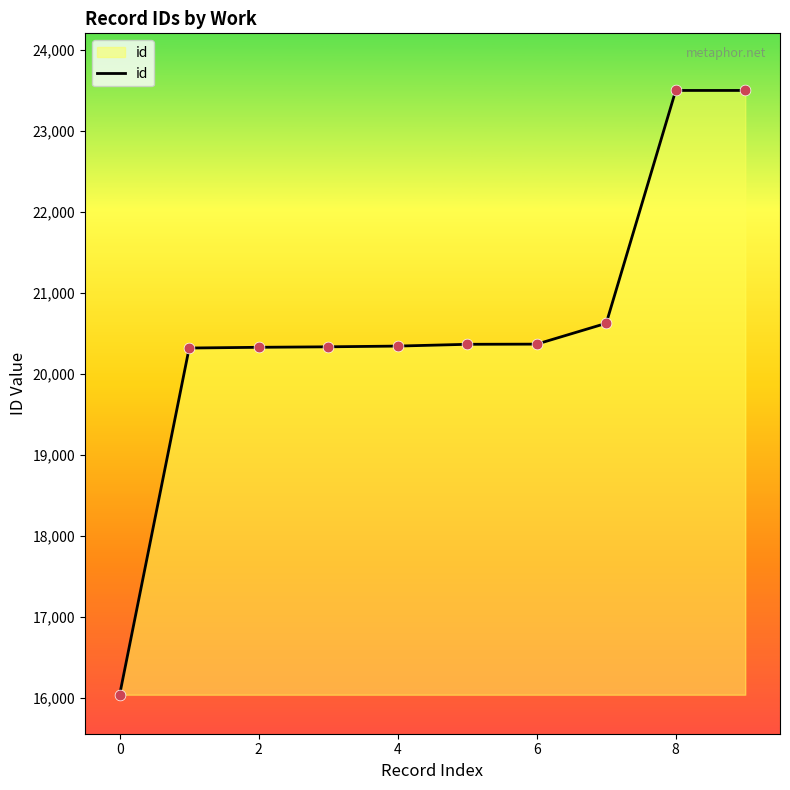

What is the greatest value displayed?

23497